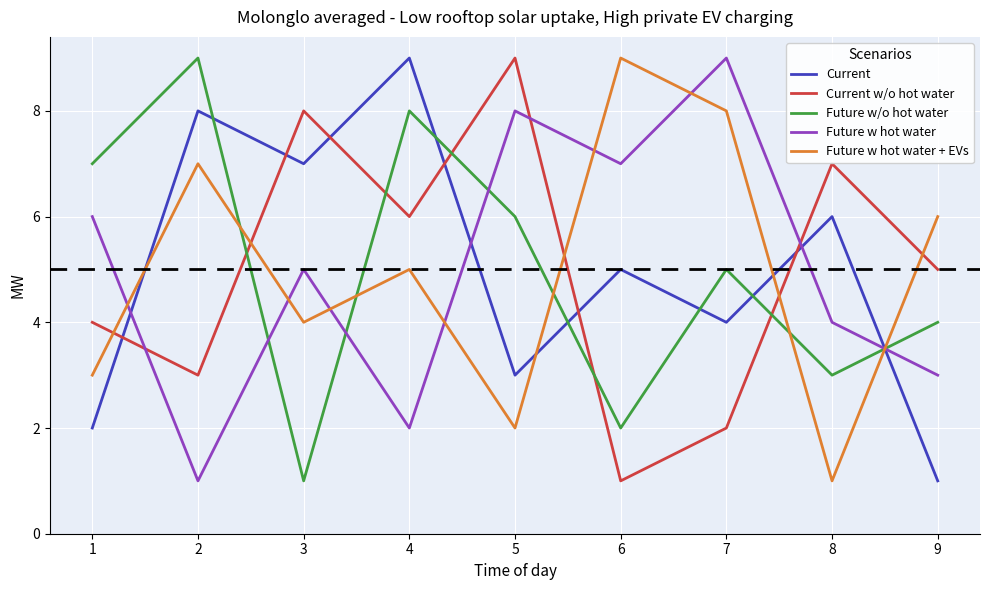

How many times do Future w hot water and Current w/o hot water cross each other?

3